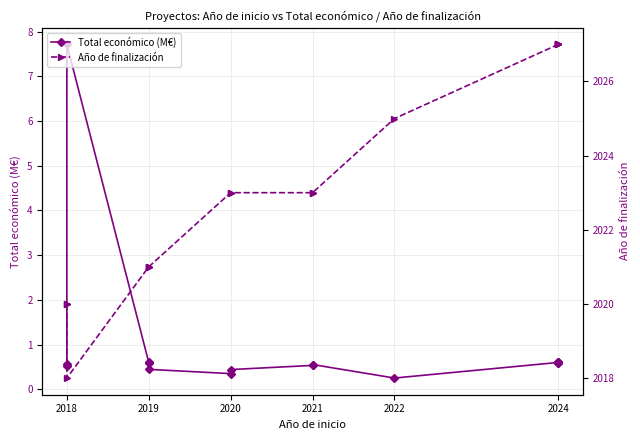

Reading left to right, transcribe all the data shown in this chart.

Total económico (M€): 0.6	0.5	7.7	0.6	0.6	0.4	0.3	0.4	0.5	0.6	0.2	0.6	0.6	0.6	0.6	0.6
Año de finalización: 2020.0	2020.0	2018.0	2021.0	2021.0	2021.0	2023.0	2023.0	2023.0	2023.0	2025.0	2027.0	2027.0	2027.0	2027.0	2027.0